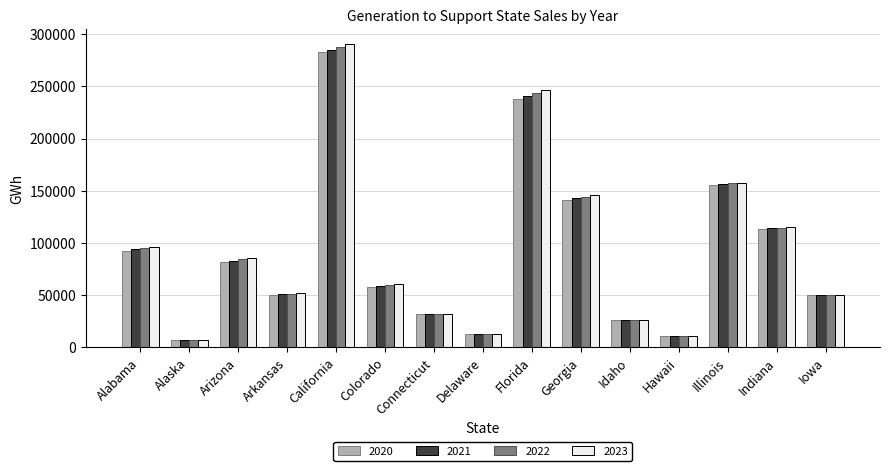

The value of 2023 at California is 290400.5. True or false?

True